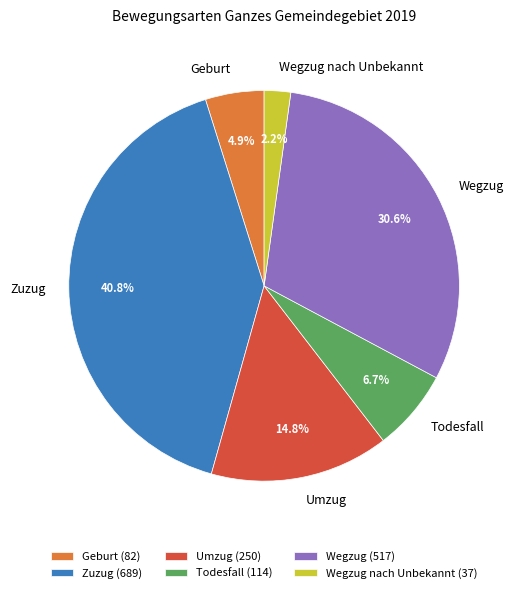

To the nearest percent, what portion does Wegzug represent?

31%